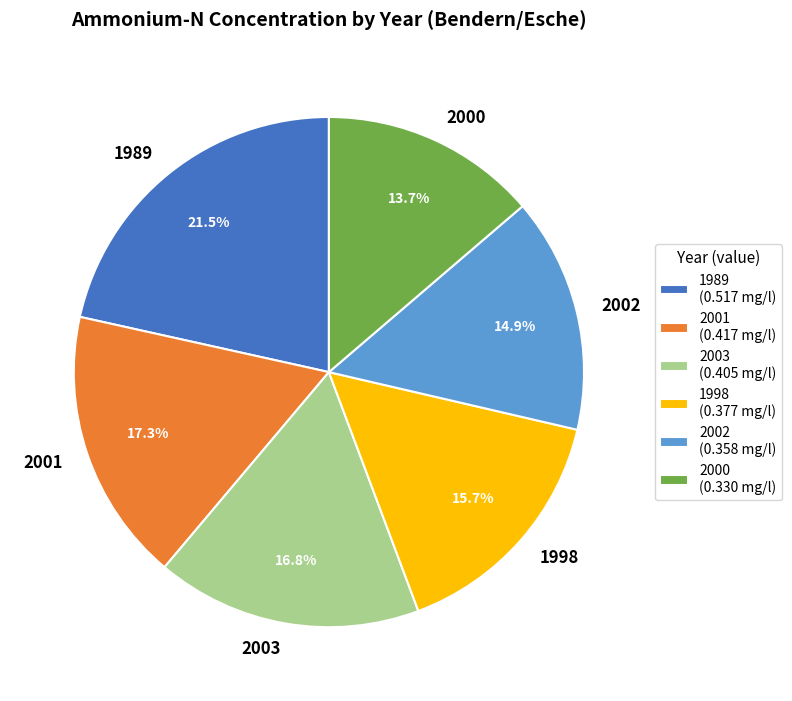

Count the number of slices in the pie.

6